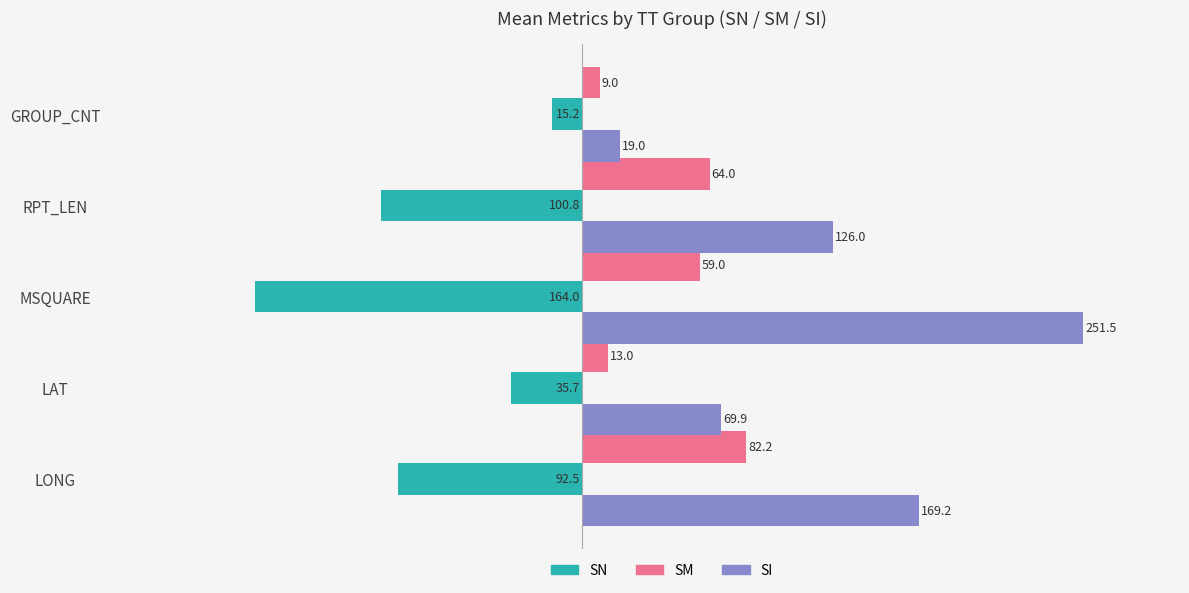

Which label corresponds to the largest value in the chart?

MSQUARE